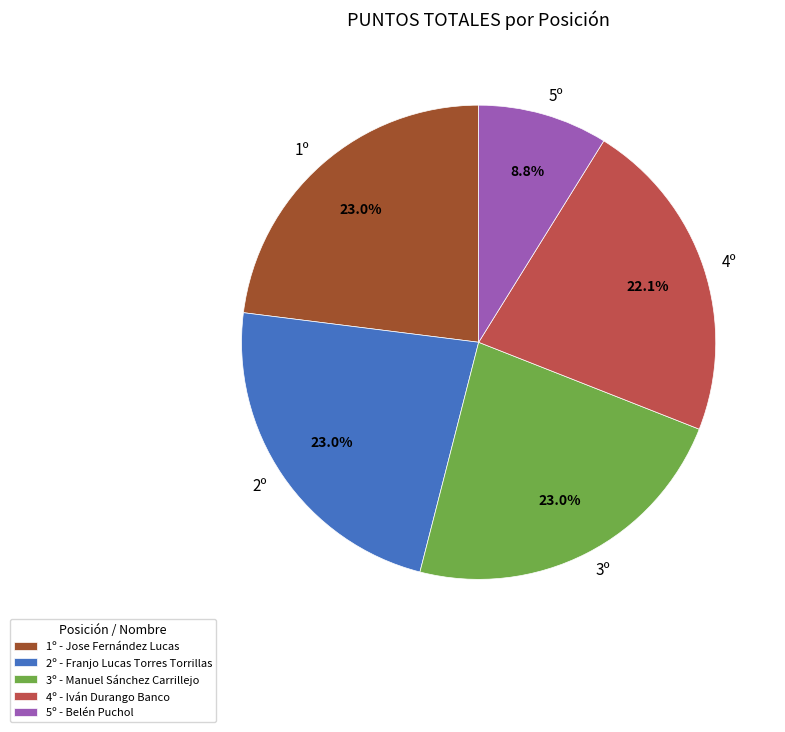

What is the ratio of the value at 4º to the value at 1º?

1.0